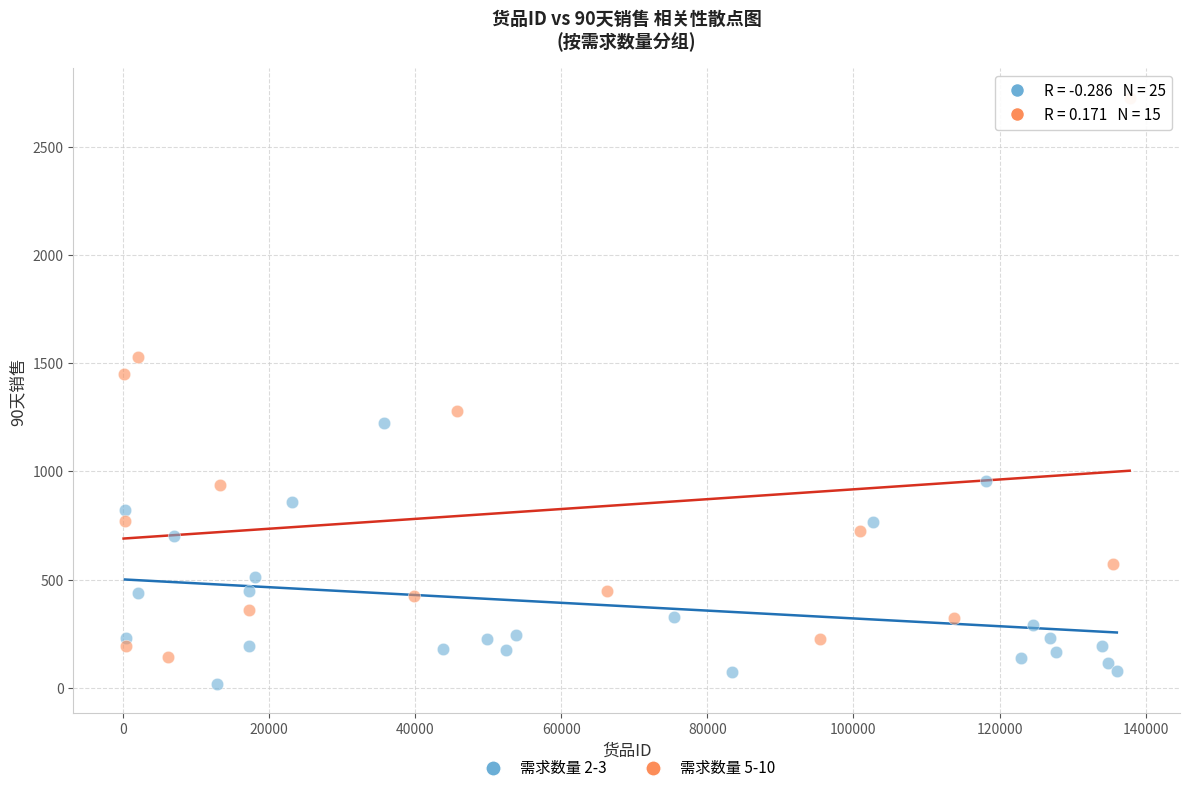

Which series contains the highest Y value?

需求数量 5-10